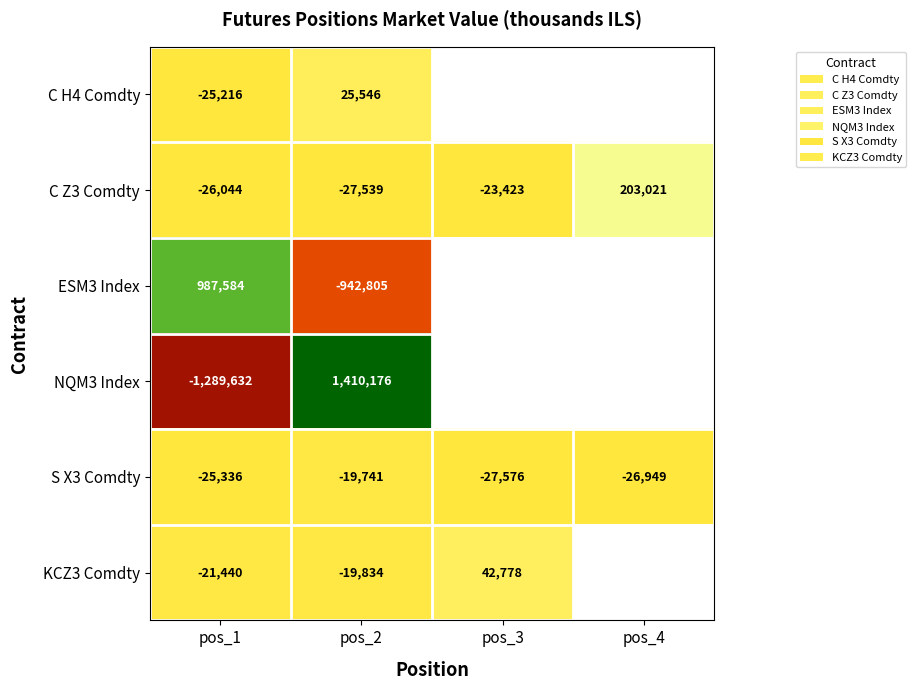

What is the maximum value shown in the chart?

1410176.3